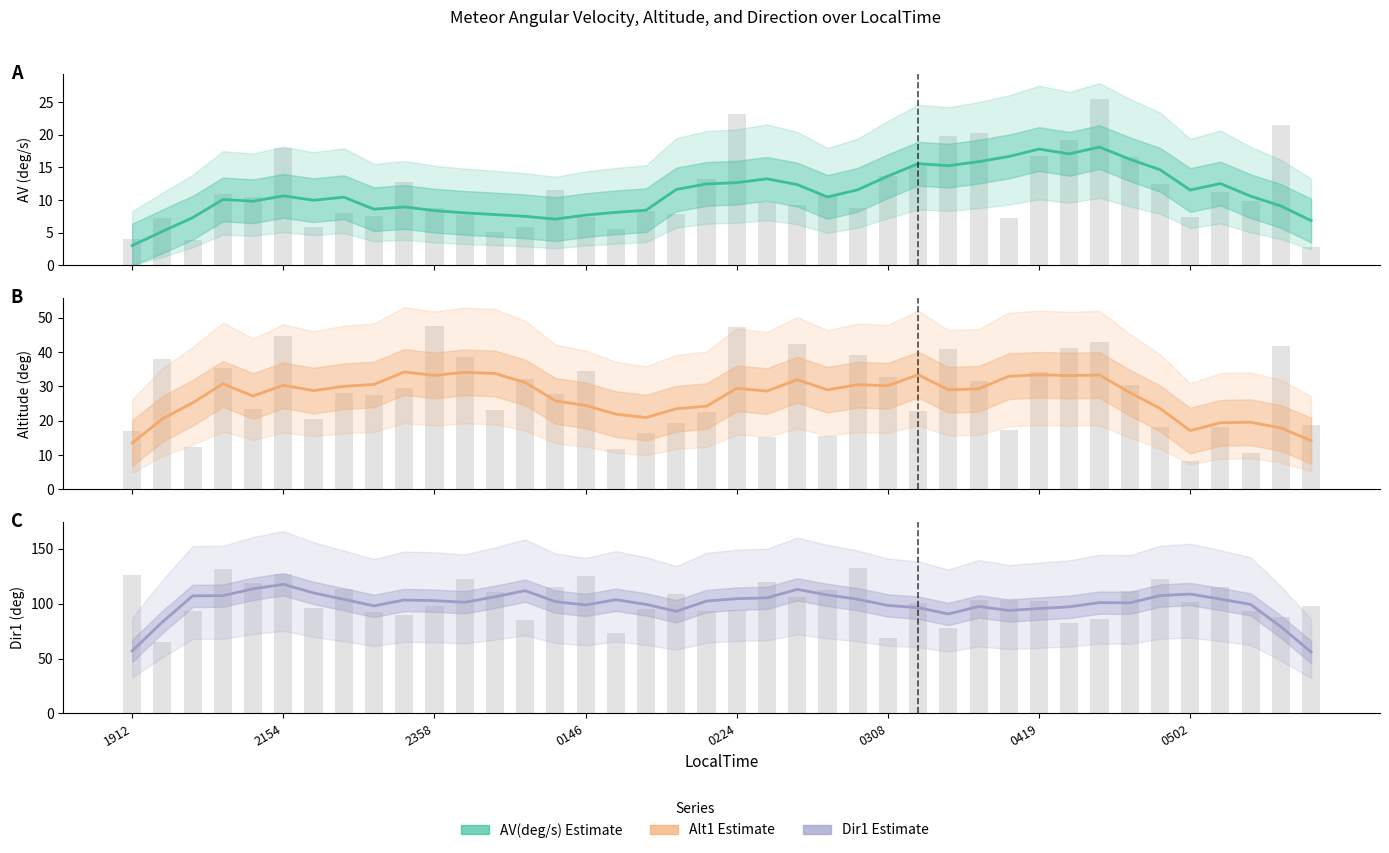

Rank the series by their maximum value, from highest to lowest.

Dir1, Alt1, AV(deg/s)